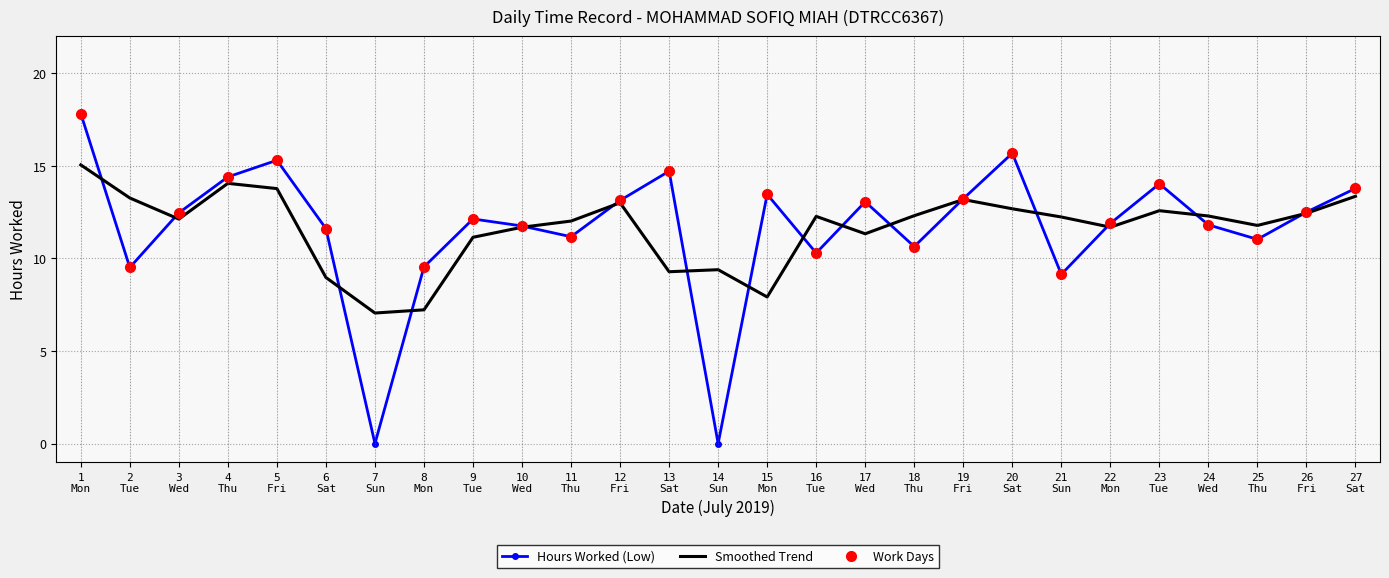

Between 7
Sun and 24
Wed, which series saw the biggest shift?

Hours Worked (Low)